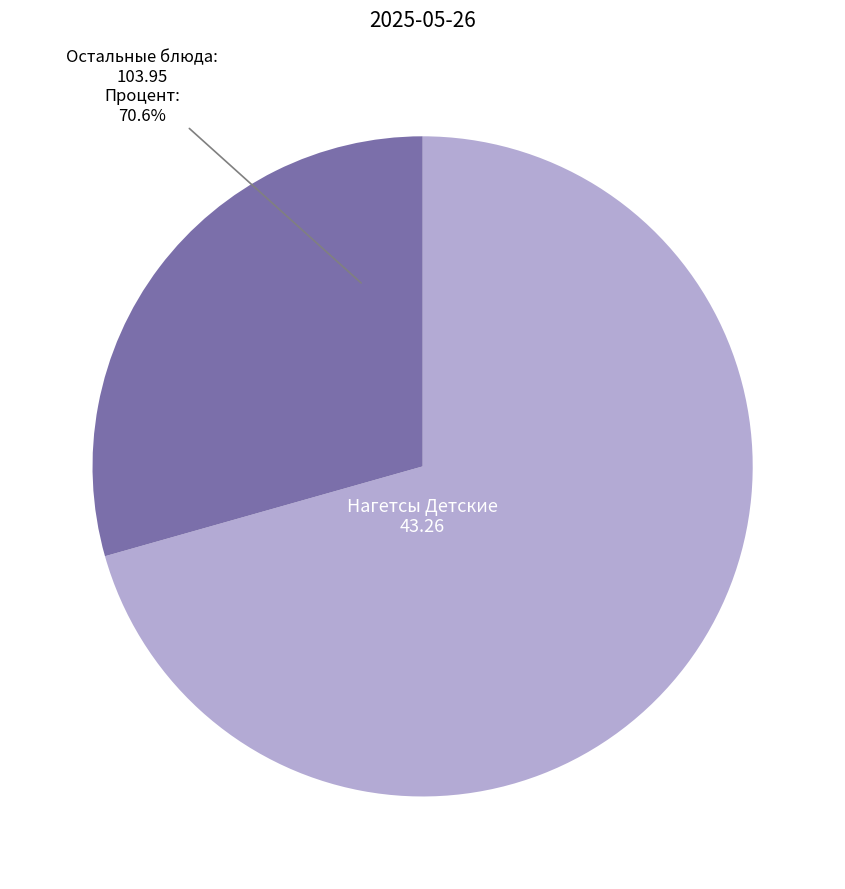

To the nearest percent, what portion does Нагетсы Детские represent?

29%